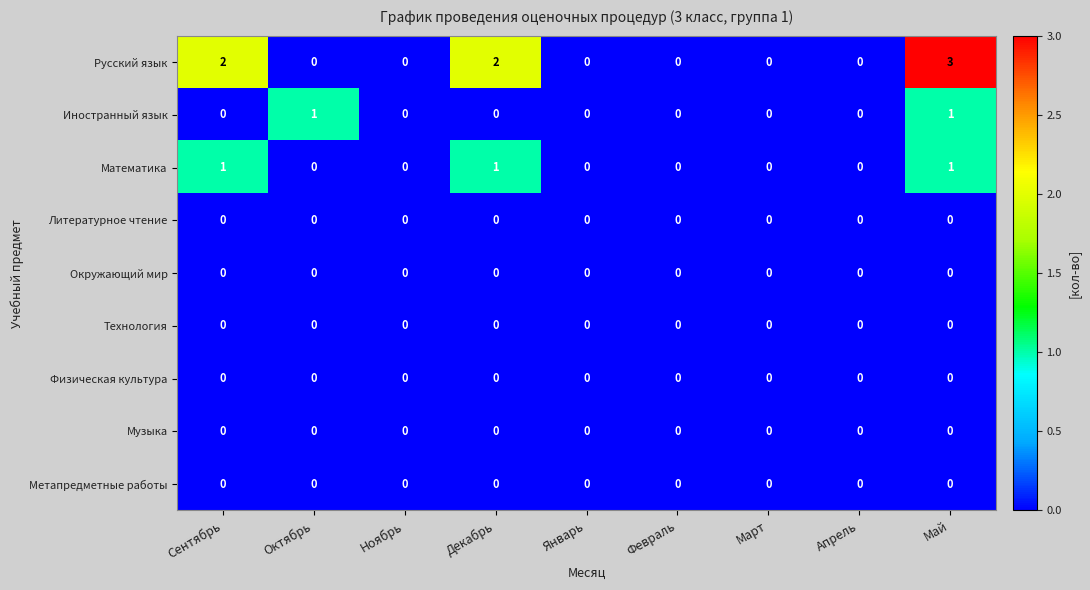

Which series has the largest range (max minus min)?

Русский язык